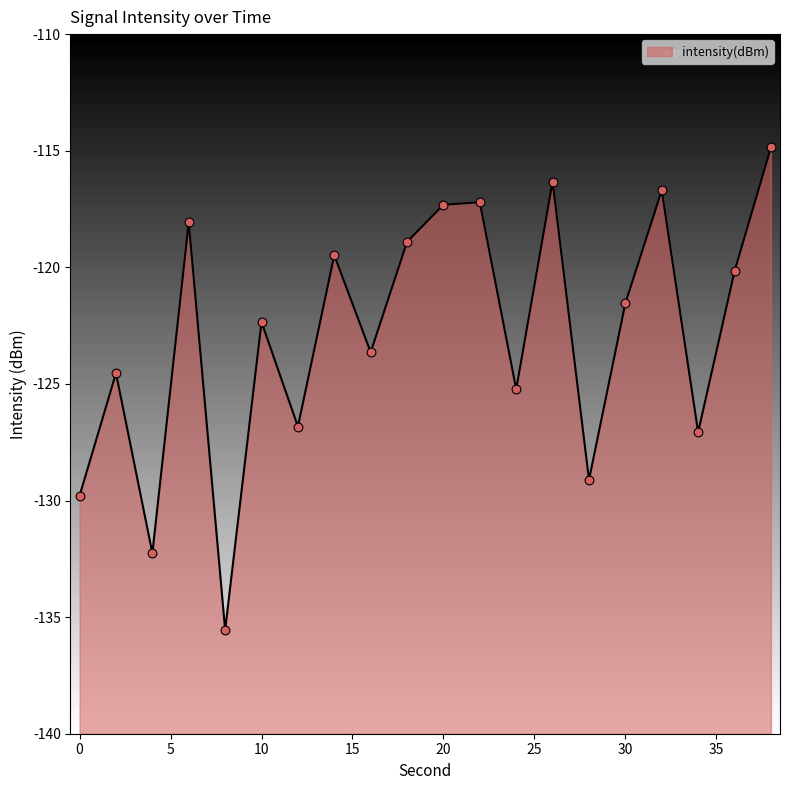

What is the change in value from 32 to 38?

+1.8